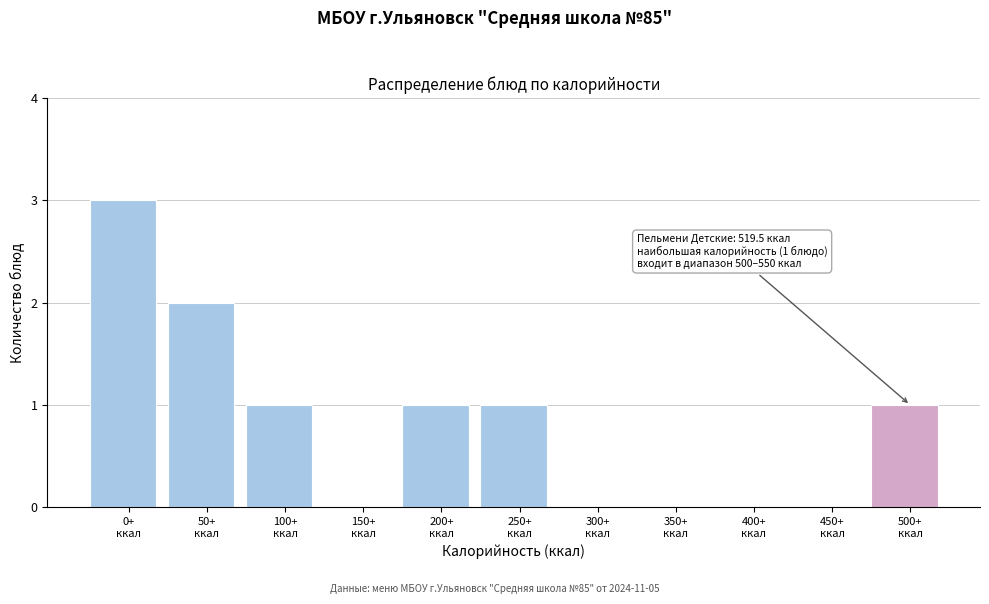

What is the sum of all values?

9